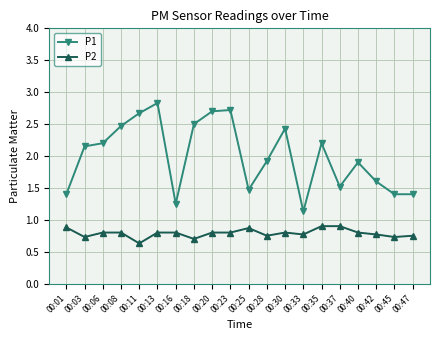

At which label is P1 closest to 1?

00:33